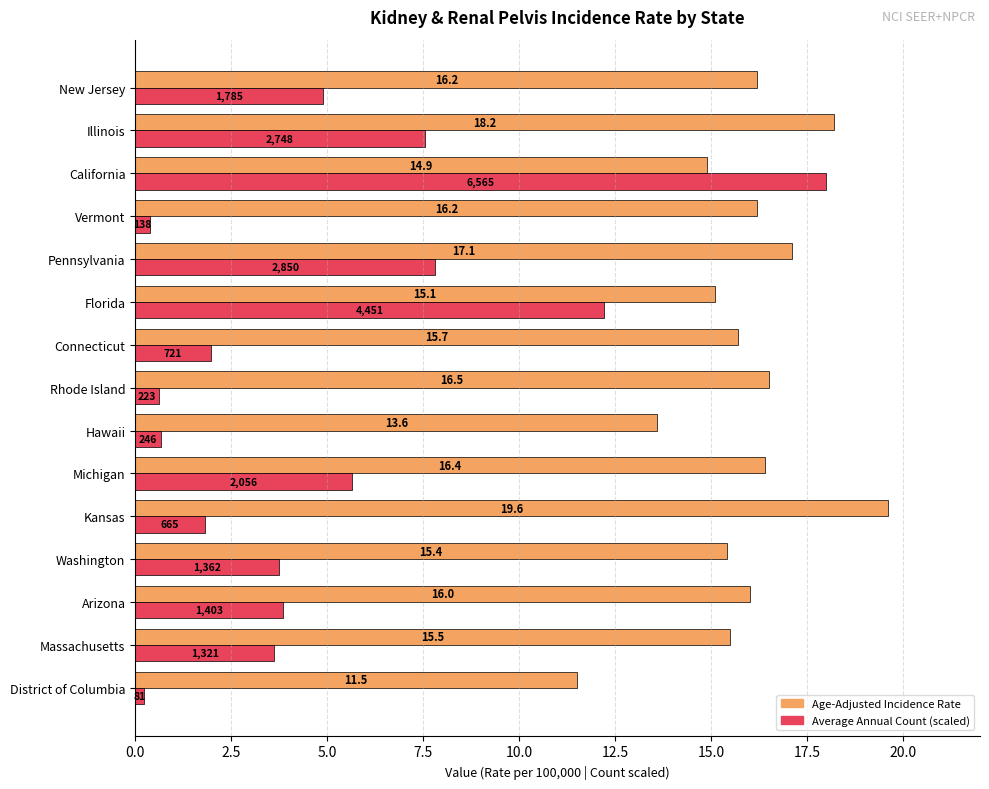

What is the difference between the second highest and second lowest values in the Average Annual Count (scaled) series?

11.8